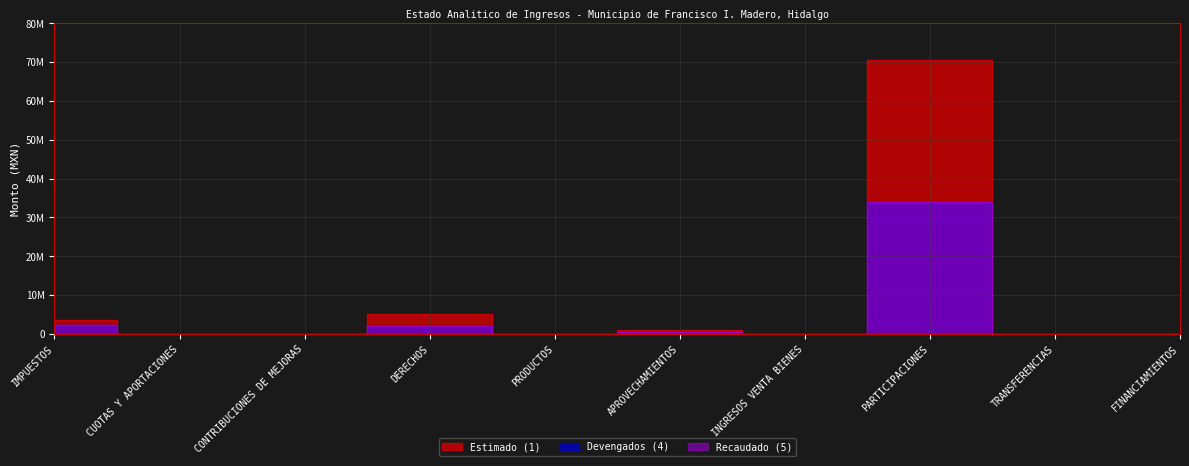

True or false: Estimado (1) and Devengados (4) cross at least once.

False